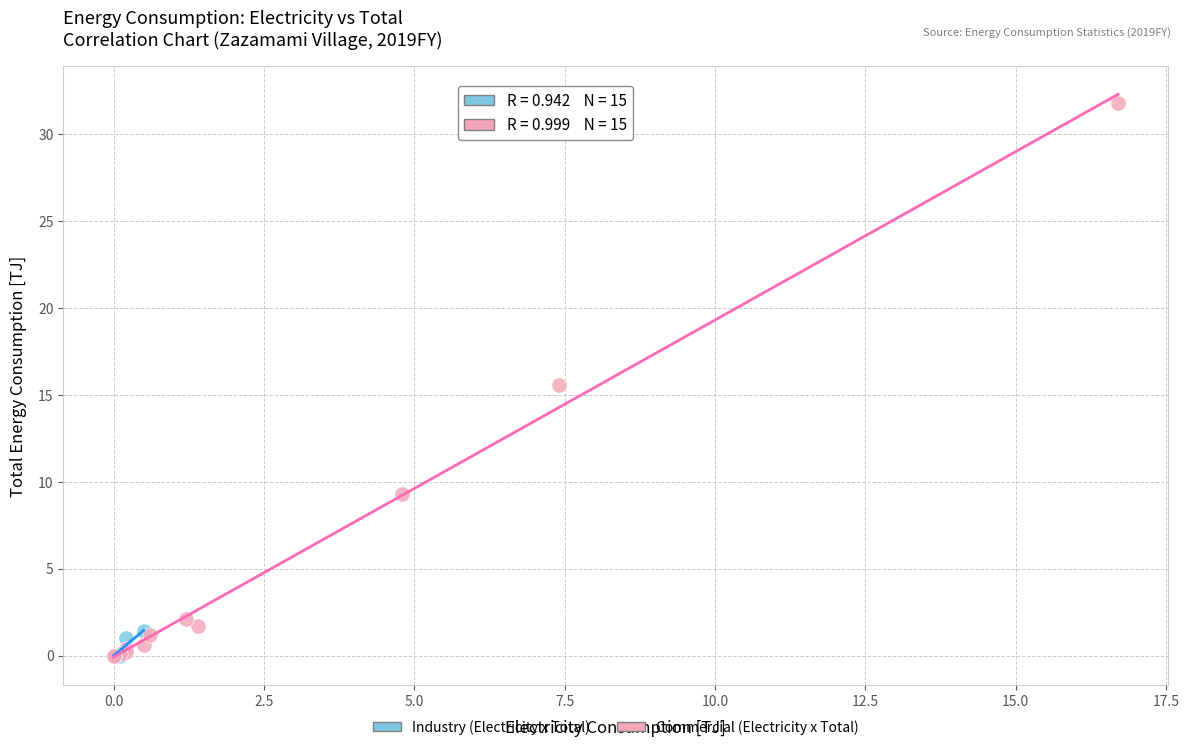

Which series has the widest spread of Y values?

Commercial (Electricity x Total)